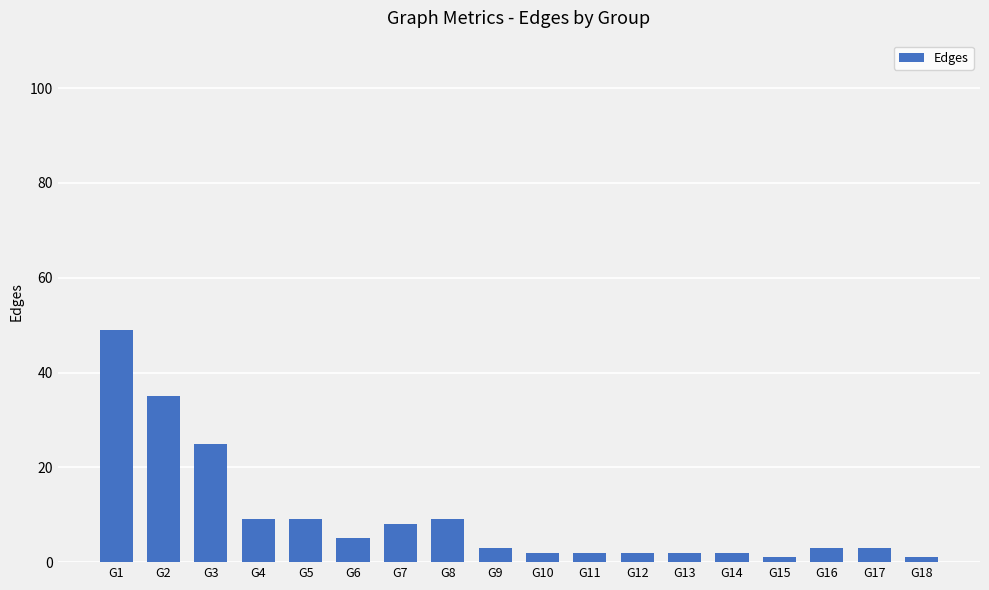

What is the smallest value displayed?

1